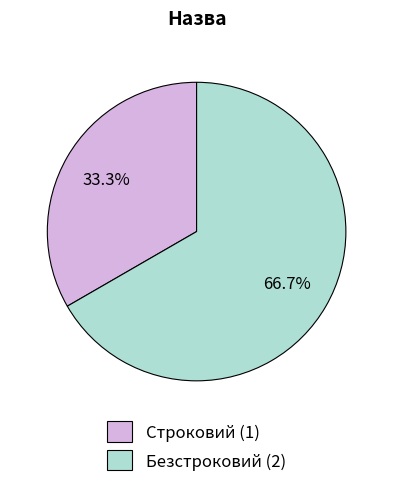

How many slices are in this pie chart?

2